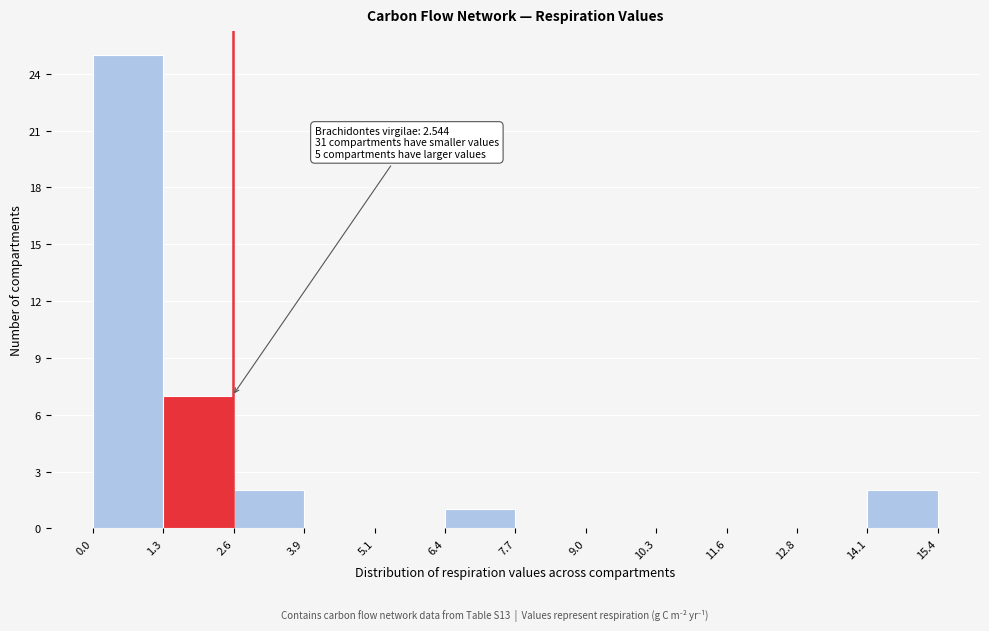

Which range on the x-axis has the tallest bar?

0.0 to 1.3